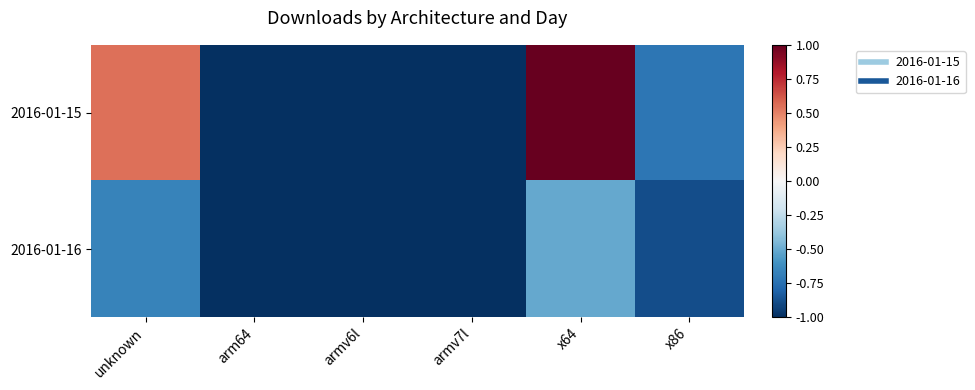

Which series has the largest total across all categories?

2016-01-15